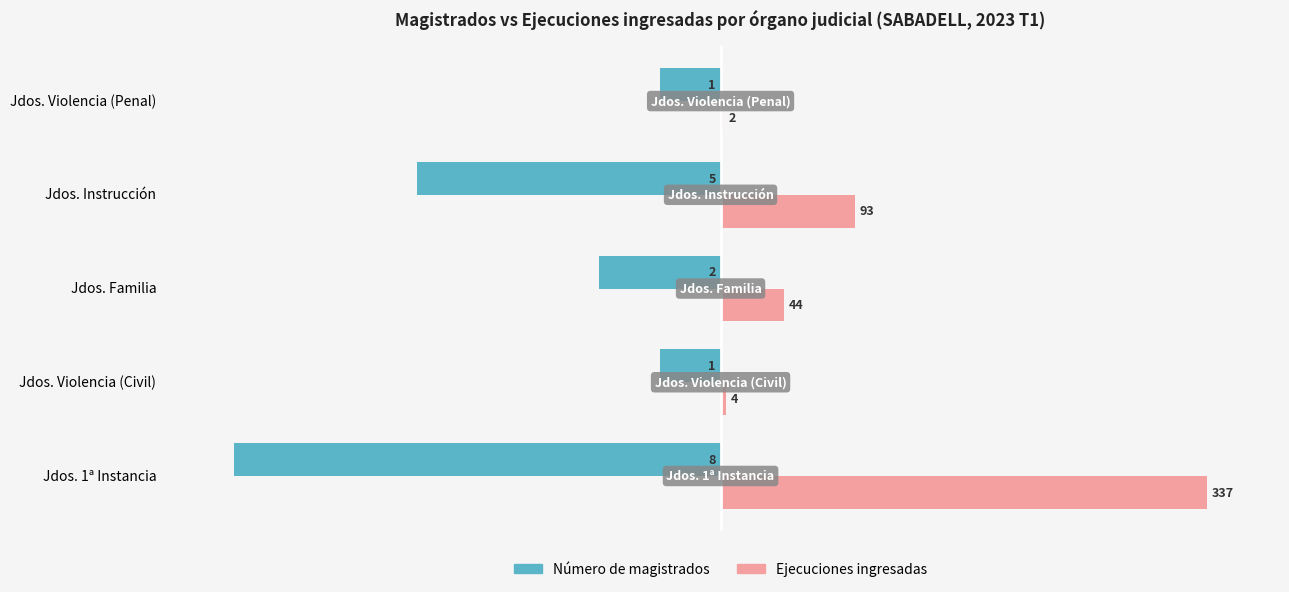

What are all the series names shown in the legend?

Número de magistrados, Ejecuciones ingresadas